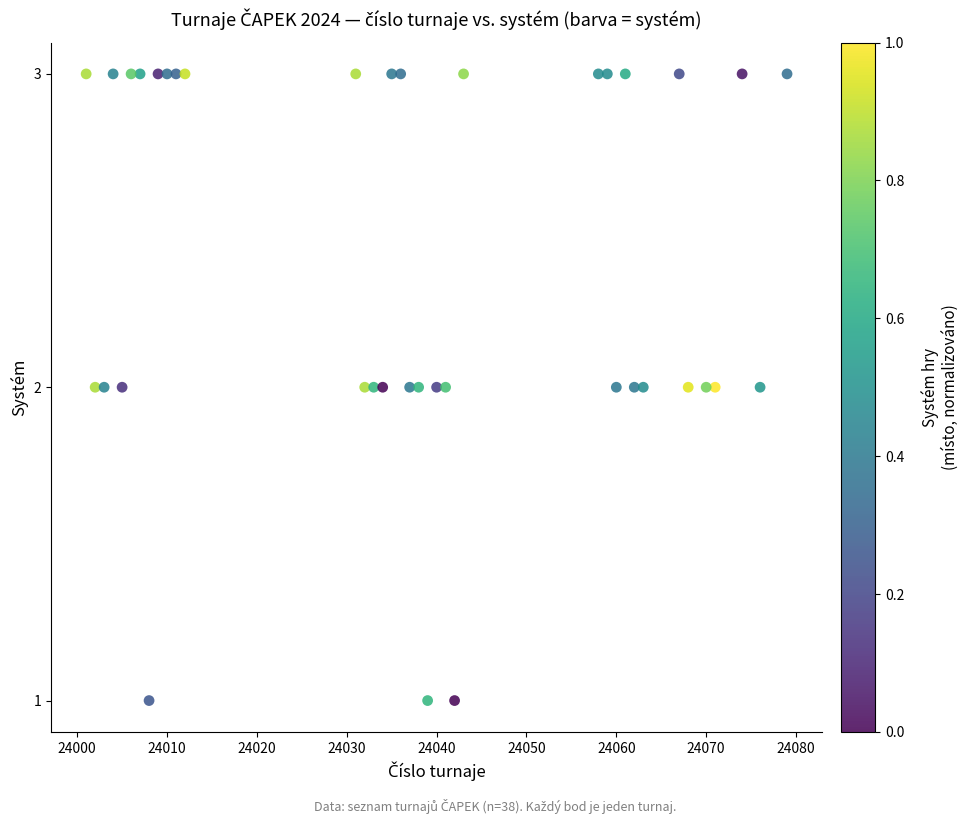

What is the range of X values (max minus min)?

78